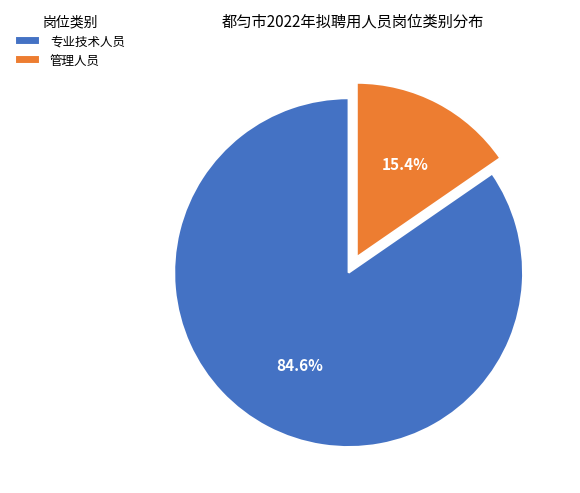

What is the ratio of the value at 管理人员 to the value at 专业技术人员?

0.2